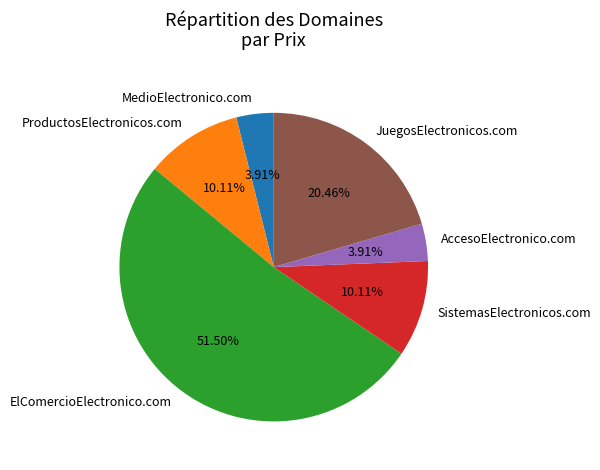

Count the number of slices in the pie.

6